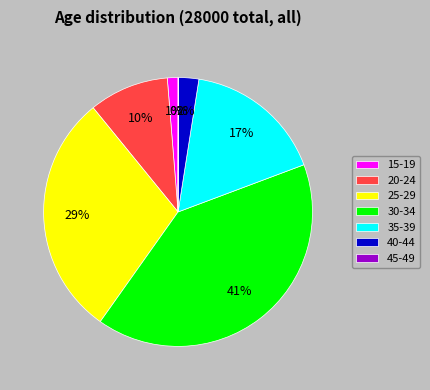

The 25-29 slice represents 29% of the pie. True or false?

True